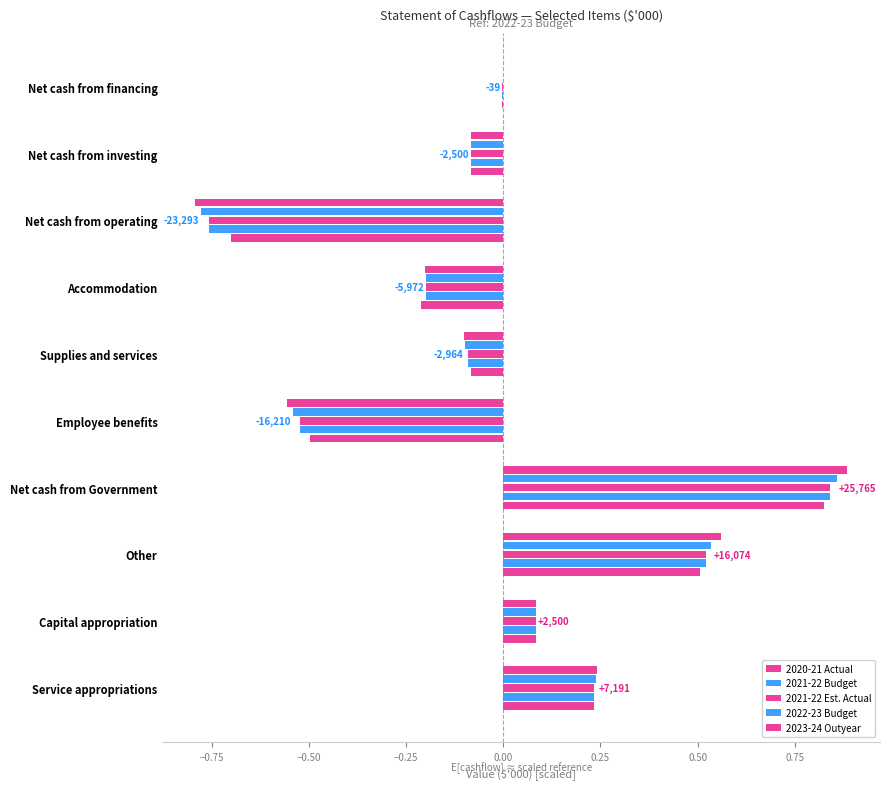

What is the maximum value shown in the chart?

0.9